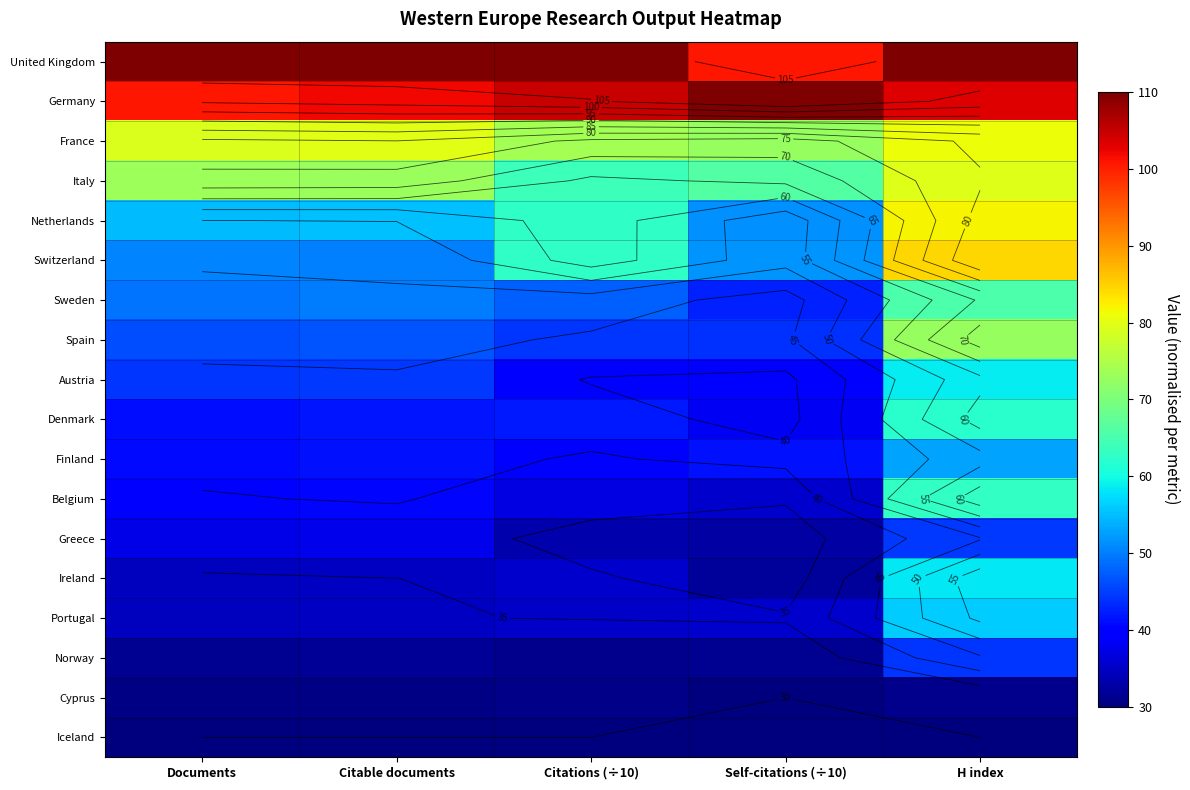

Rank the series at Self-citations (÷10) from highest to lowest value.

Germany, United Kingdom, France, Italy, Switzerland, Netherlands, Spain, Sweden, Finland, Austria, Denmark, Belgium, Portugal, Greece, Ireland, Norway, Cyprus, Iceland